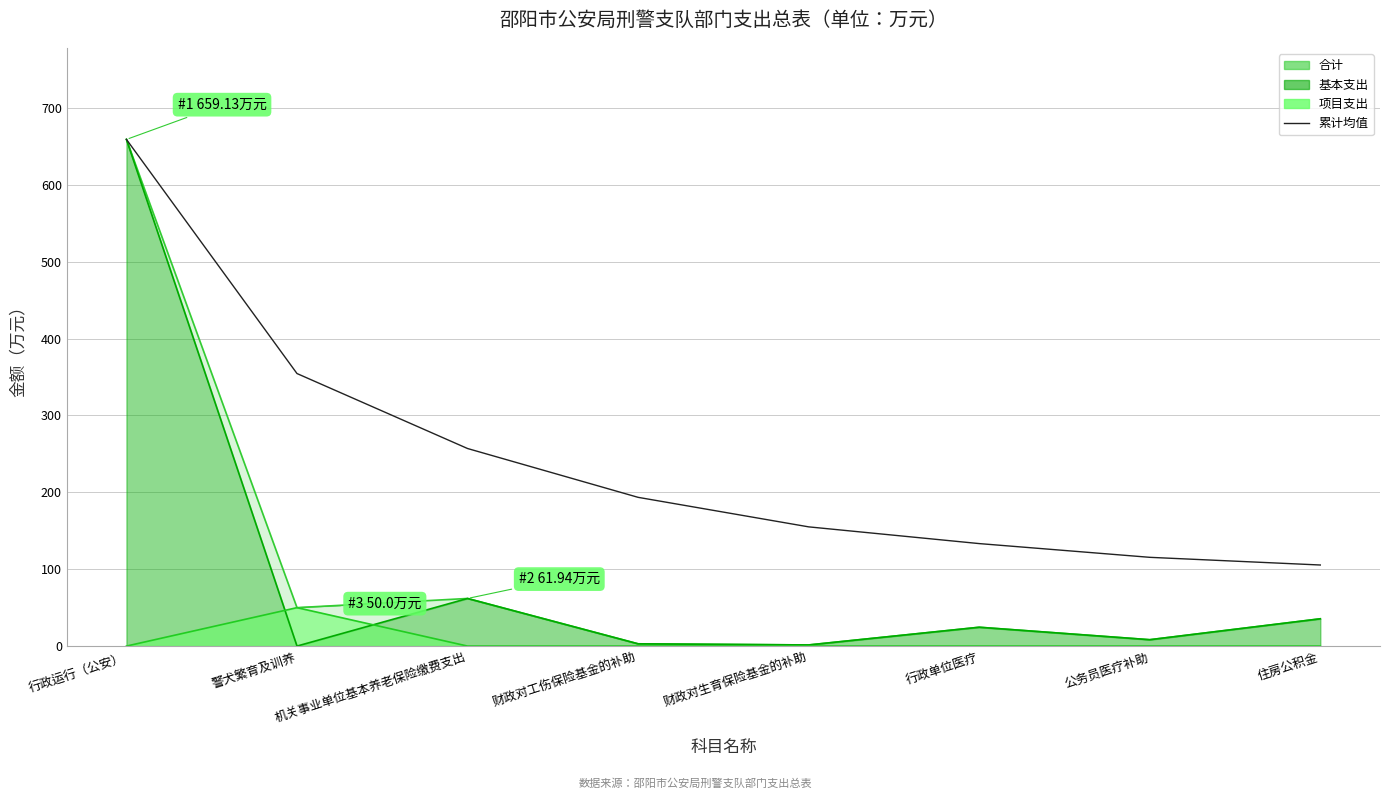

At which category does the chart reach its minimum across all series?

住房公积金